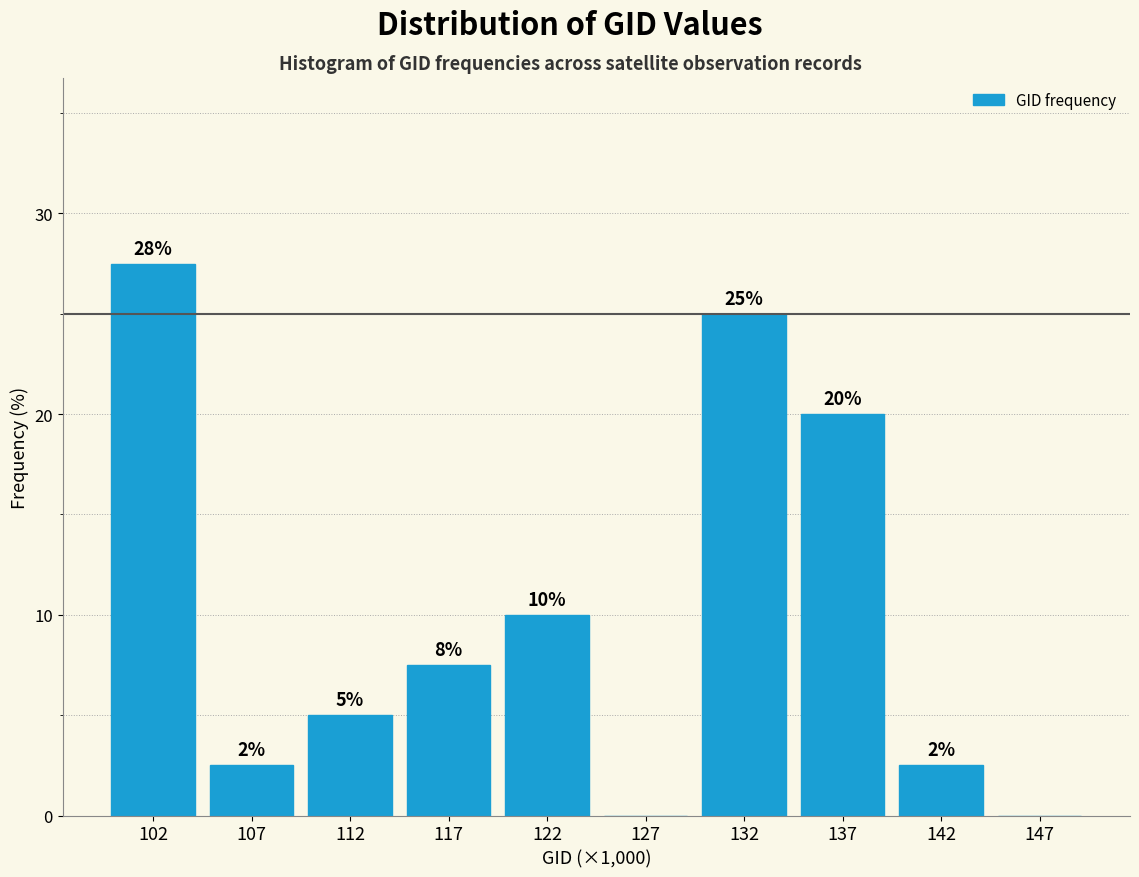

Which label corresponds to the largest value in the chart?

102